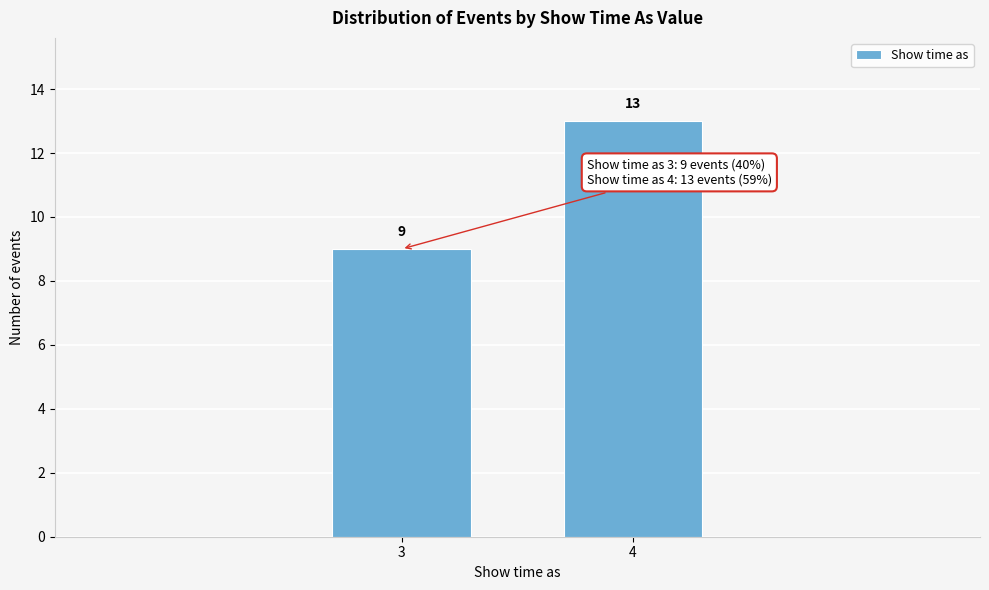

Reading left to right, transcribe all the data shown in this chart.

3=9	4=13